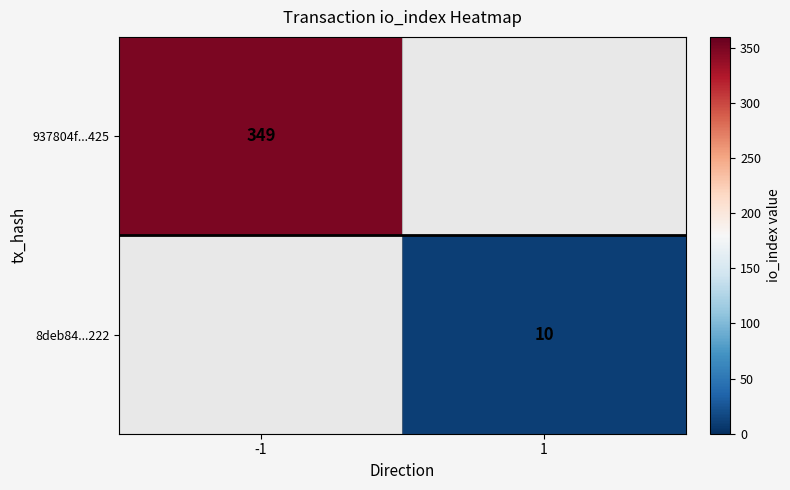

The value of 937804f...425 at -1 is 514.0. True or false?

False